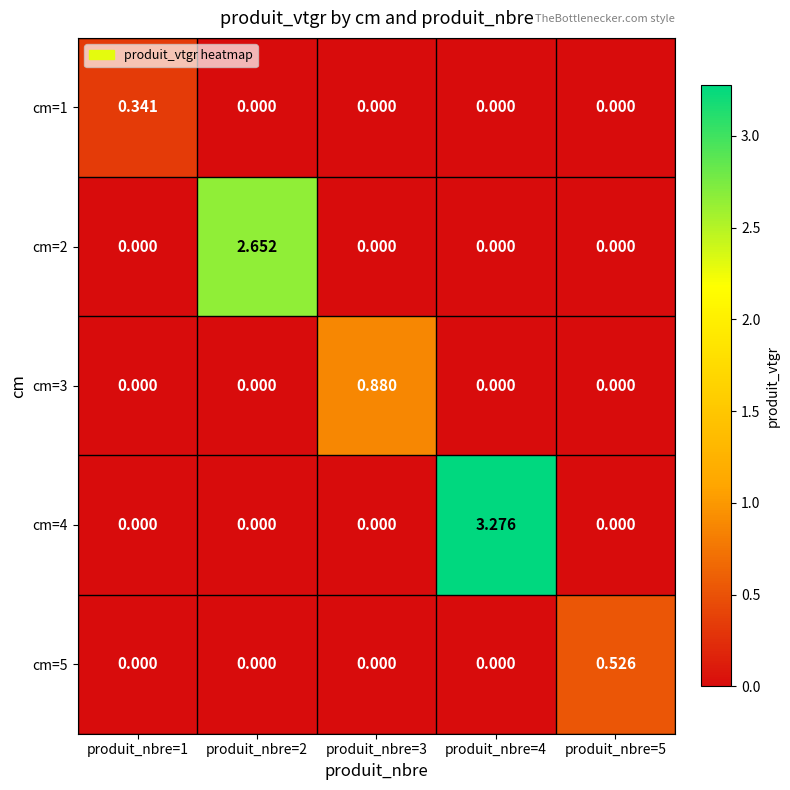

Count the number of data series in this chart.

5